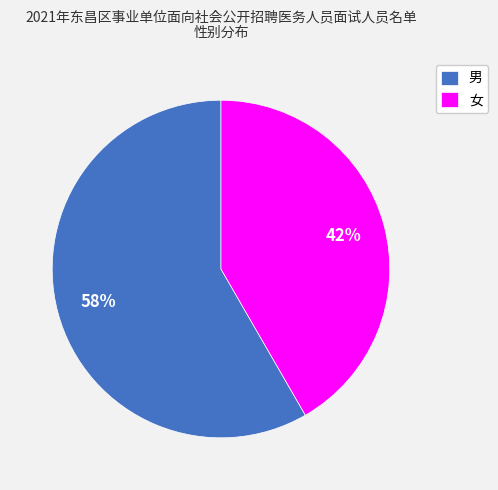

Which category has the biggest portion of the pie?

男